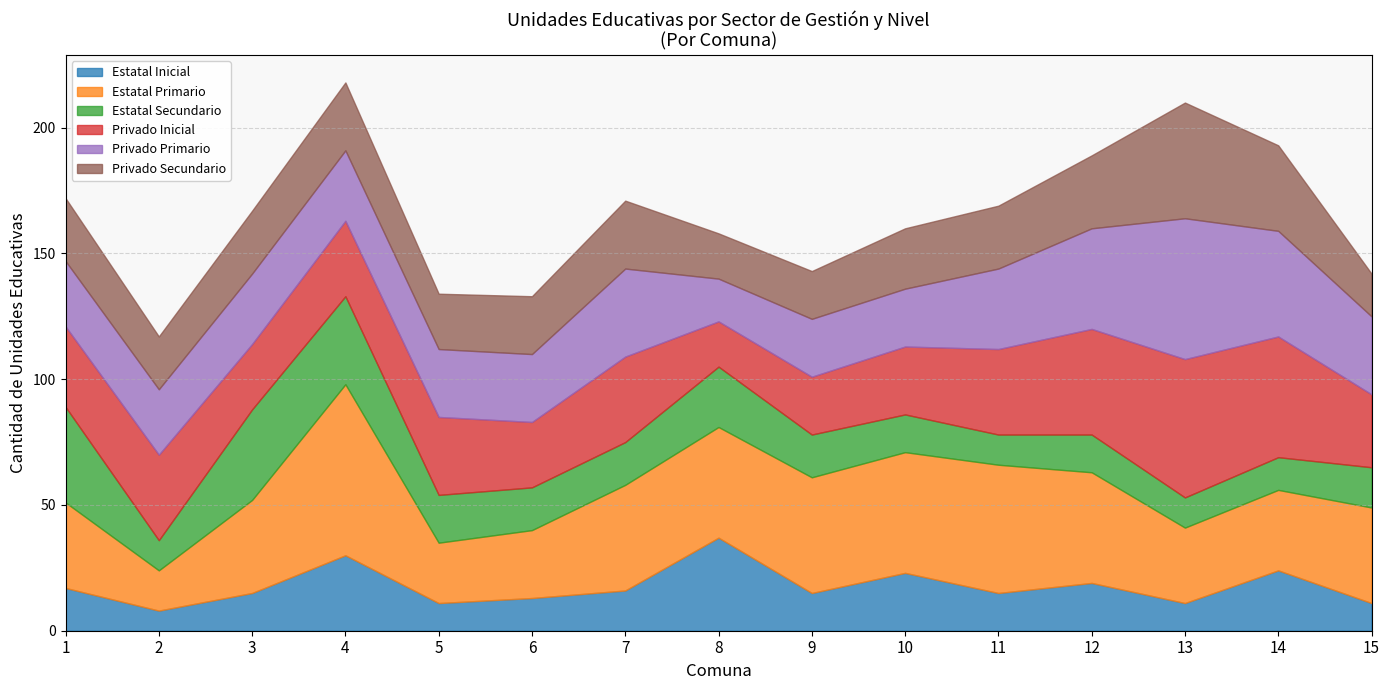

How many times do Privado Secundario and Estatal Inicial cross each other?

4